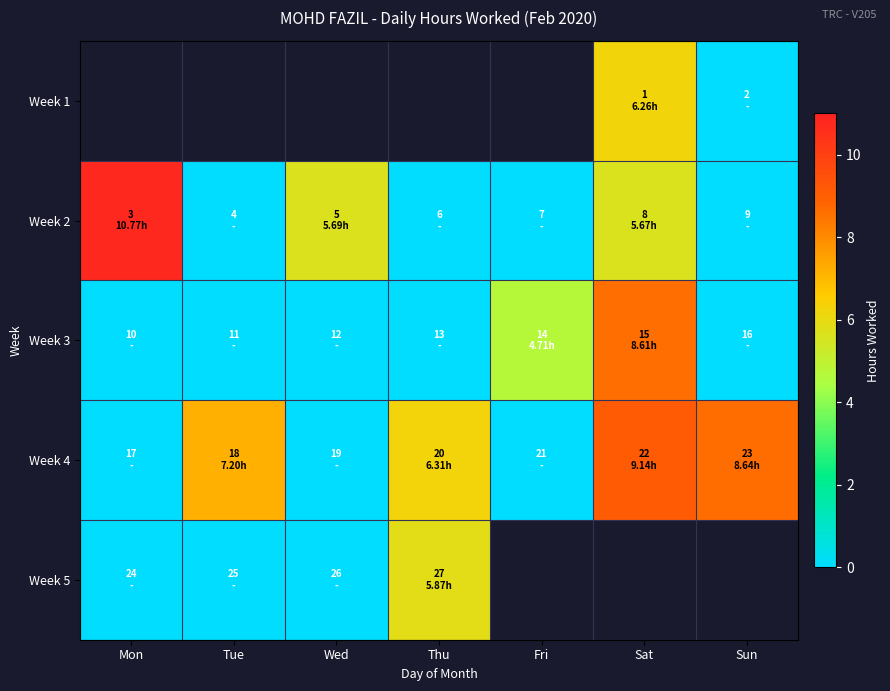

Which category has the lowest value in the Week 2 series?

Tue